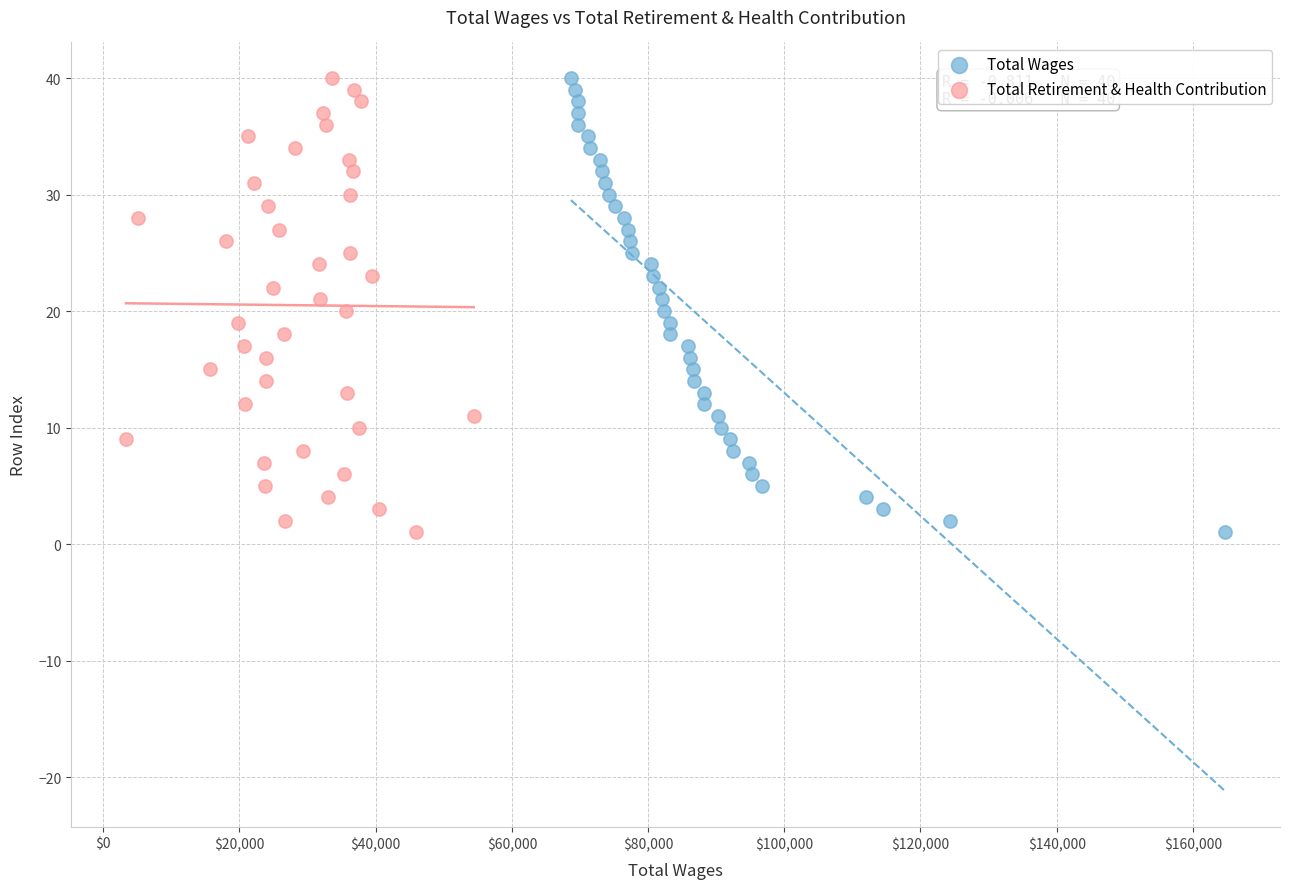

What are all the series names shown in the legend?

Total Wages, Total Retirement & Health Contribution